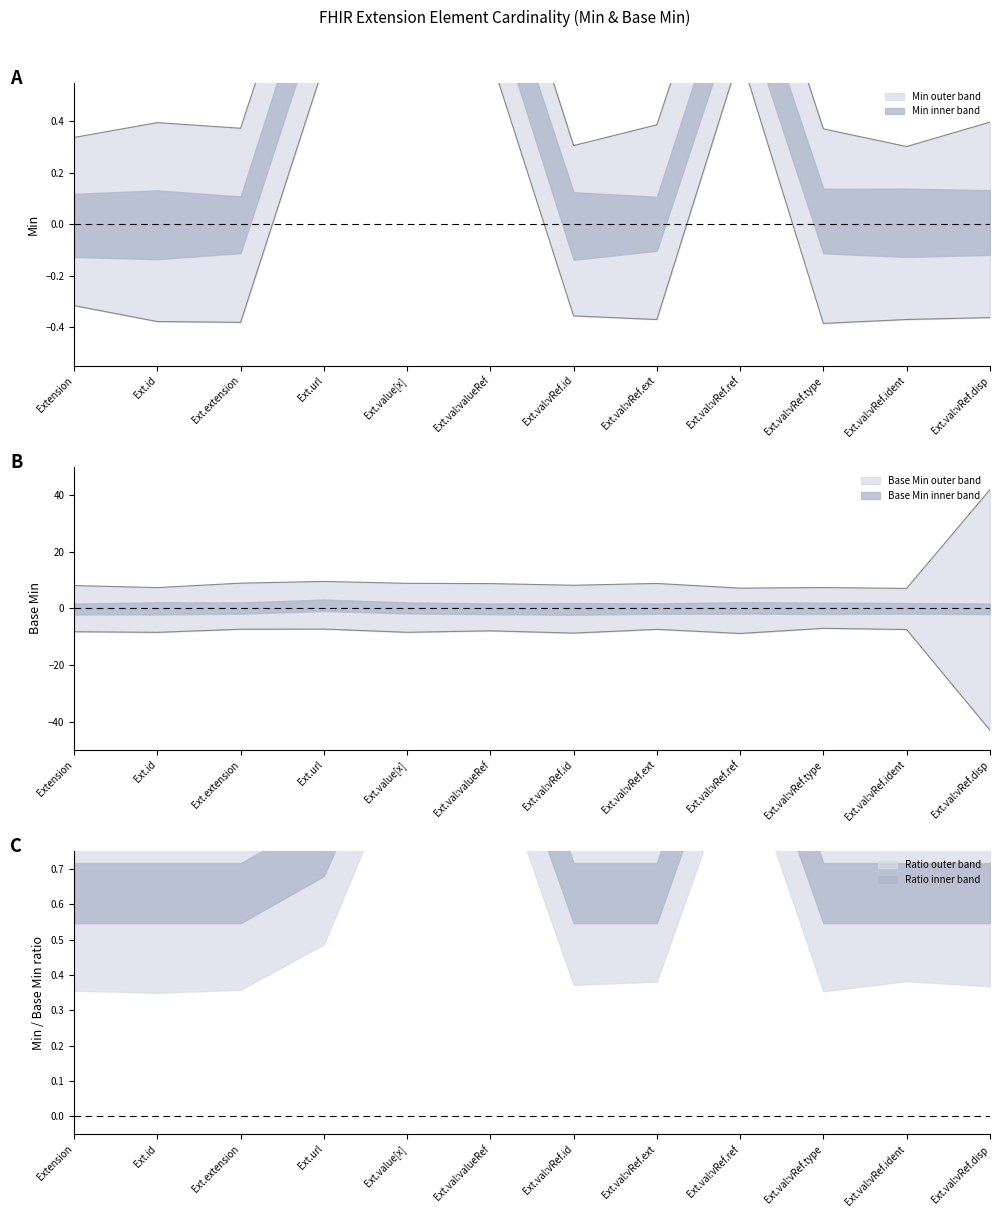

How many values are between 0 and 1?

4